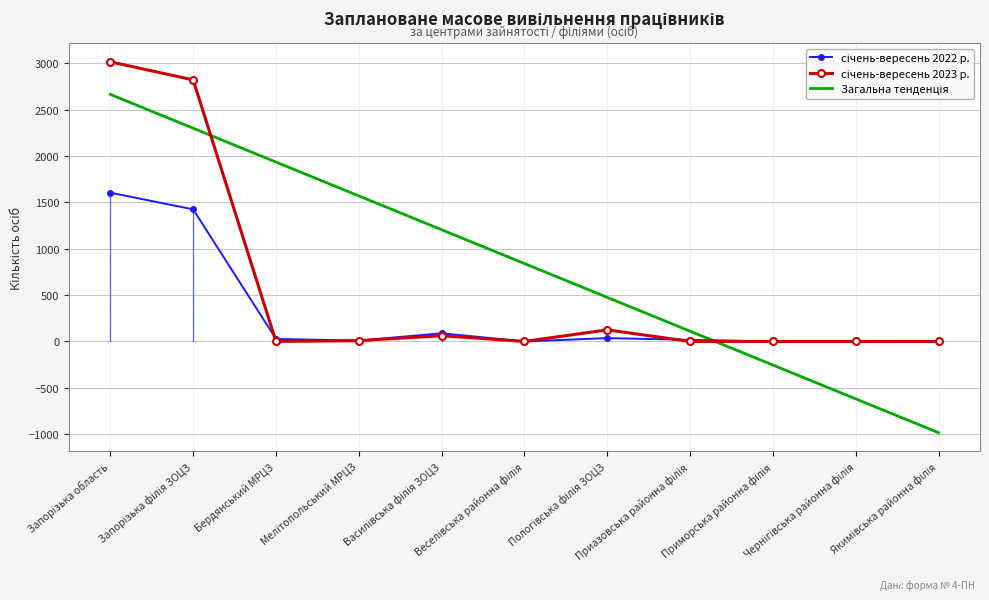

What is the minimum value shown in the chart?

-984.8